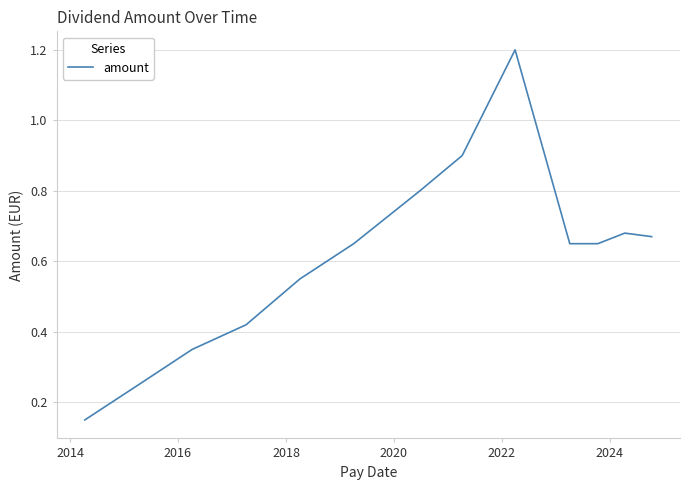

What is the maximum value shown in the chart?

1.2